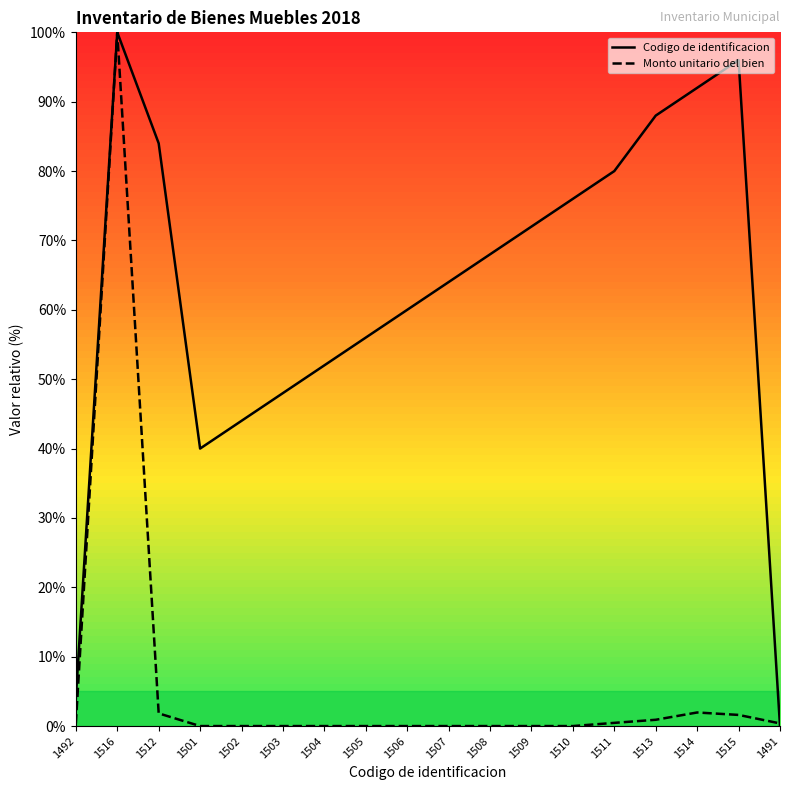

How many interior local peaks does the Monto unitario del bien series have?

2